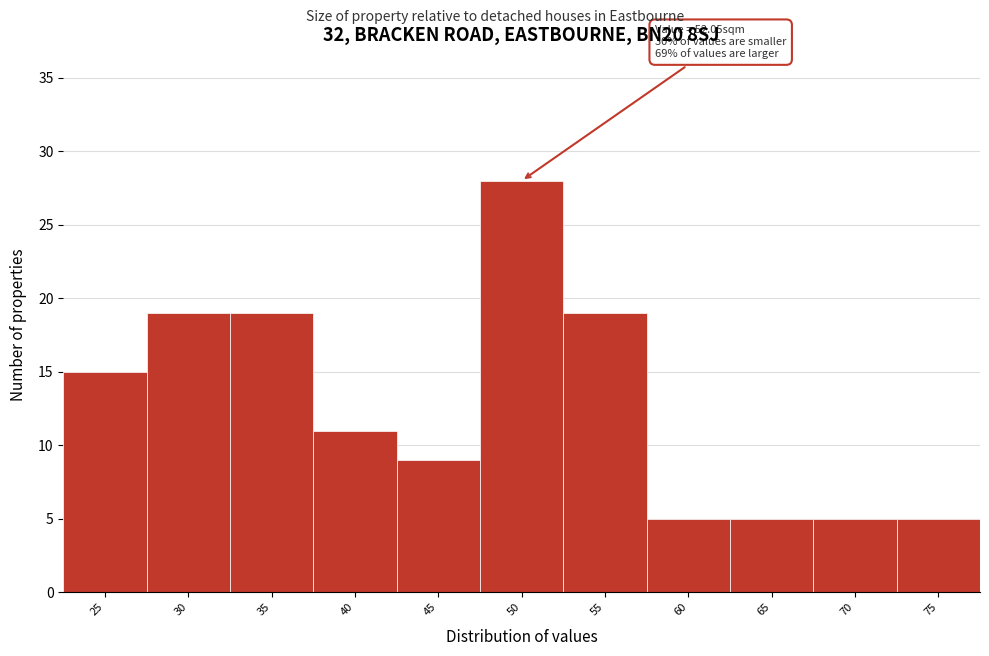

Reading right to left, extract all data points from this chart.

5	5	5	5	19	28	9	11	19	19	15